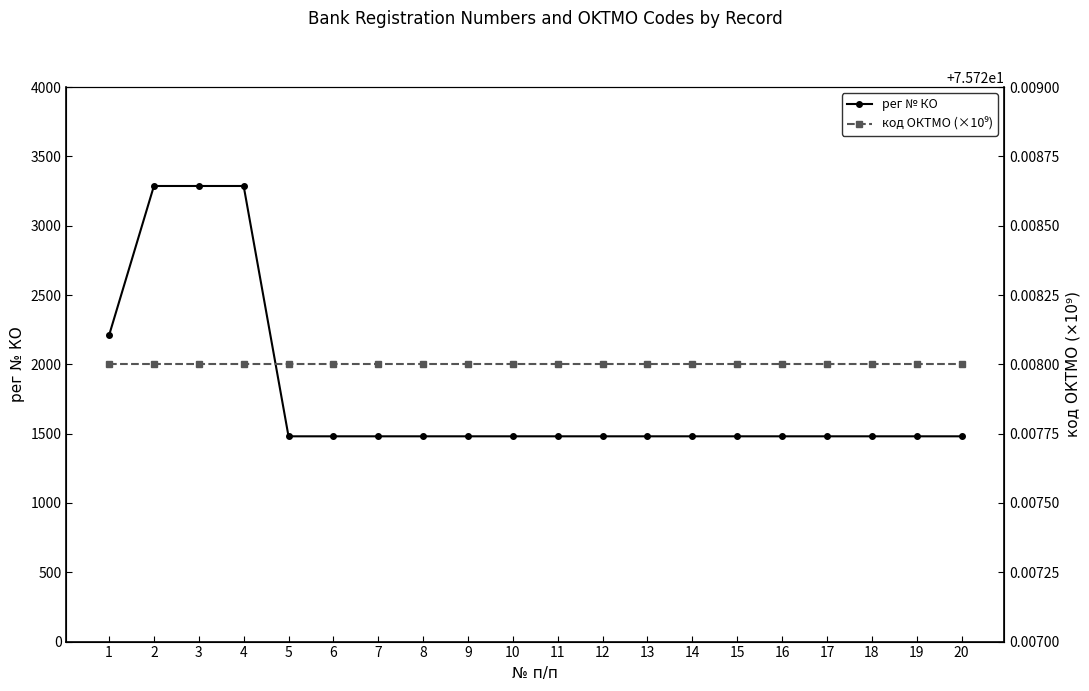

The рег № КО series shows 2379.7 at 19. True or false?

False